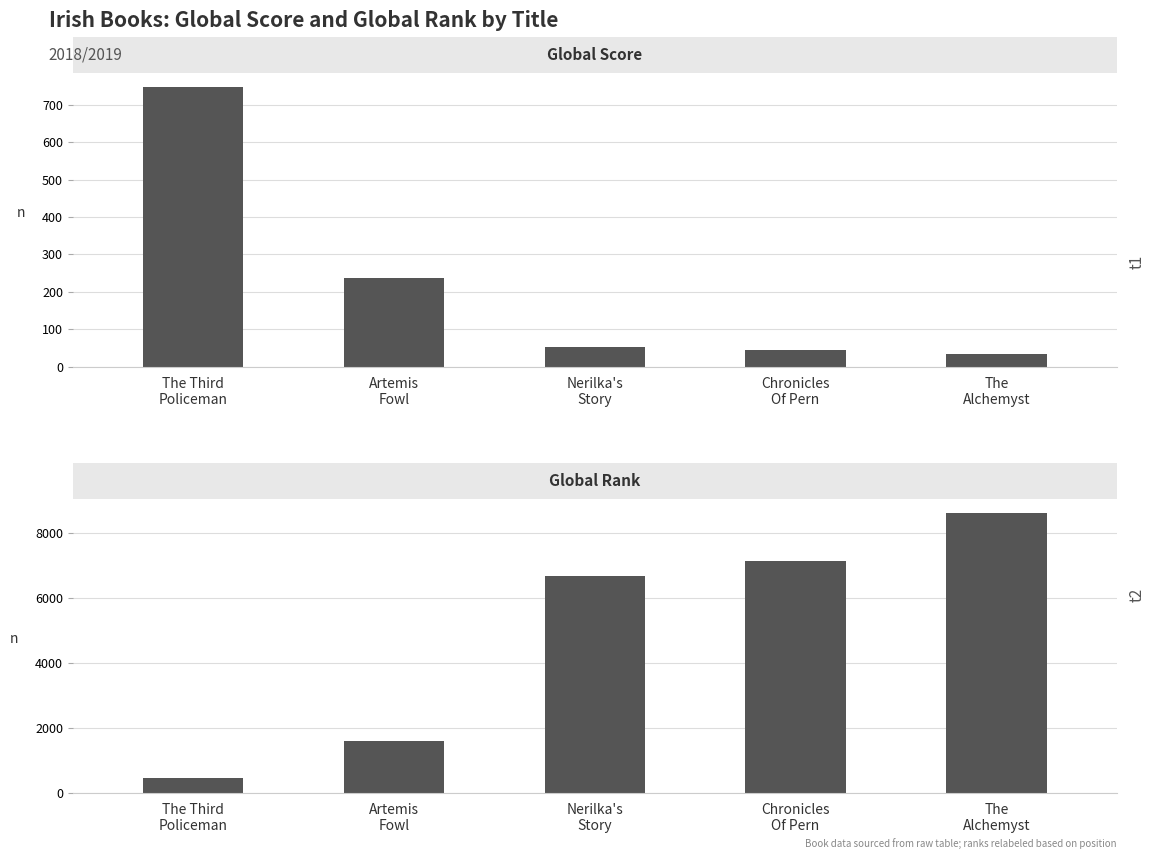

What is the difference between the second highest and second lowest values in the Global Rank series?

5504